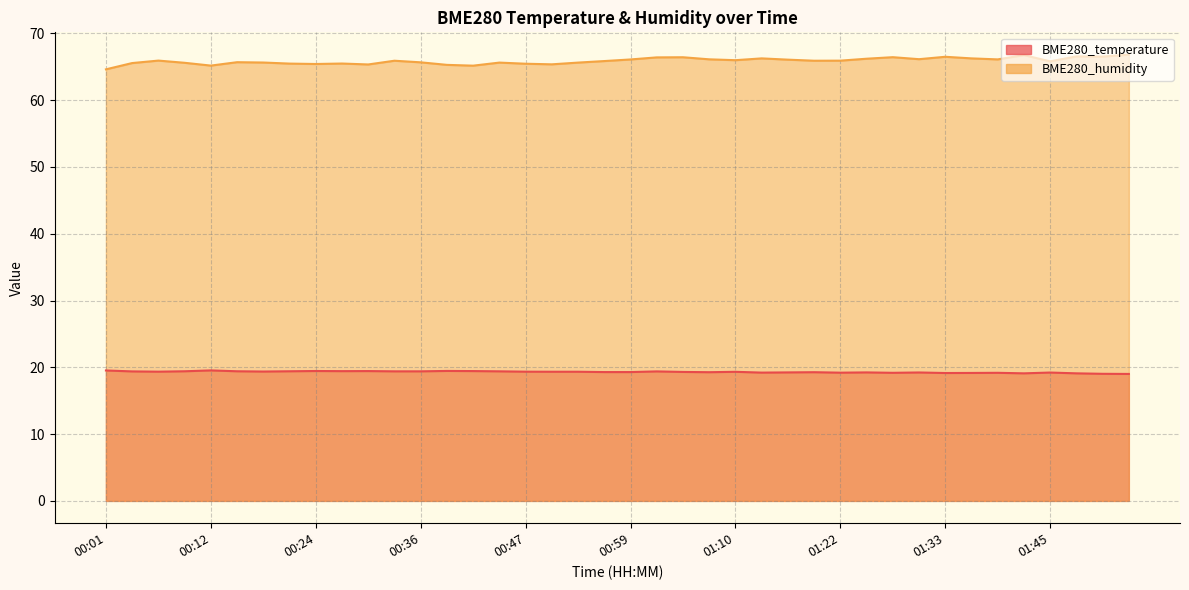

Reading left to right, transcribe all the data shown in this chart.

BME280_temperature: 00:01=19.5	00:04=19.4	00:07=19.4	00:10=19.4	00:12=19.5	00:15=19.4	00:18=19.4	00:21=19.4	00:24=19.4	00:27=19.4	00:30=19.4	00:33=19.4	00:36=19.4	00:38=19.5	00:41=19.4	00:44=19.4	00:47=19.4	00:50=19.3	00:53=19.3	00:56=19.3	00:59=19.3	01:01=19.4	01:04=19.3	01:07=19.3	01:10=19.3	01:13=19.2	01:16=19.2	01:19=19.3	01:22=19.2	01:25=19.2	01:28=19.2	01:30=19.2	01:33=19.1	01:36=19.2	01:39=19.2	01:42=19.1	01:45=19.2	01:48=19.1	01:51=19.0	01:53=19.0
BME280_humidity: 00:01=64.6	00:04=65.6	00:07=65.9	00:10=65.6	00:12=65.2	00:15=65.7	00:18=65.6	00:21=65.5	00:24=65.4	00:27=65.5	00:30=65.3	00:33=65.9	00:36=65.7	00:38=65.3	00:41=65.2	00:44=65.6	00:47=65.5	00:50=65.4	00:53=65.6	00:56=65.9	00:59=66.1	01:01=66.4	01:04=66.4	01:07=66.1	01:10=66.0	01:13=66.3	01:16=66.1	01:19=65.9	01:22=65.9	01:25=66.2	01:28=66.4	01:30=66.1	01:33=66.5	01:36=66.3	01:39=66.1	01:42=66.8	01:45=65.8	01:48=66.6	01:51=66.5	01:53=66.8